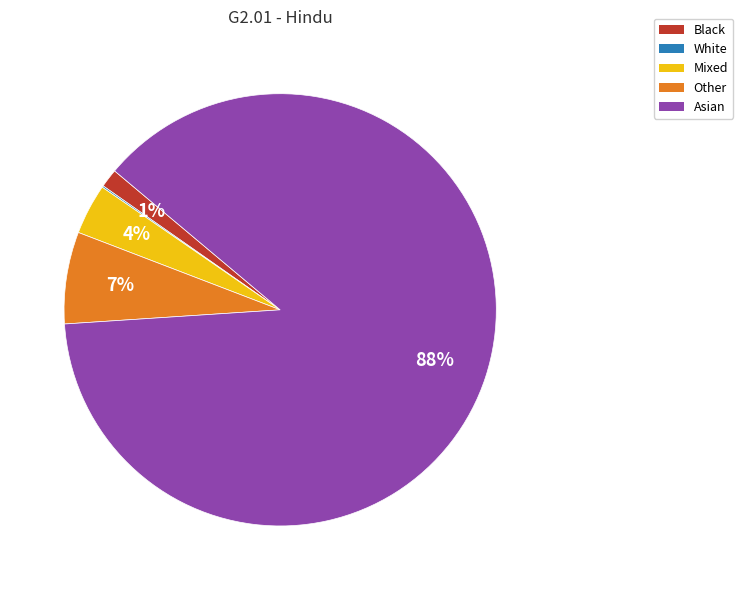

To the nearest percent, what is the difference between the largest and smallest slice percentages?

88%